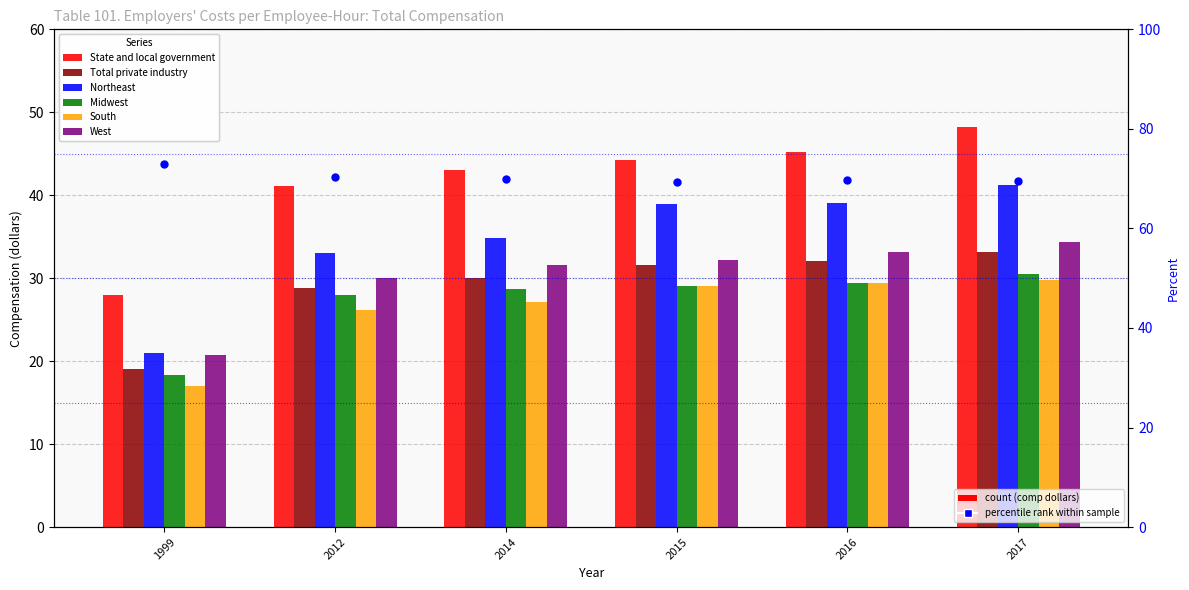

Which series contains the lowest Y value?

South